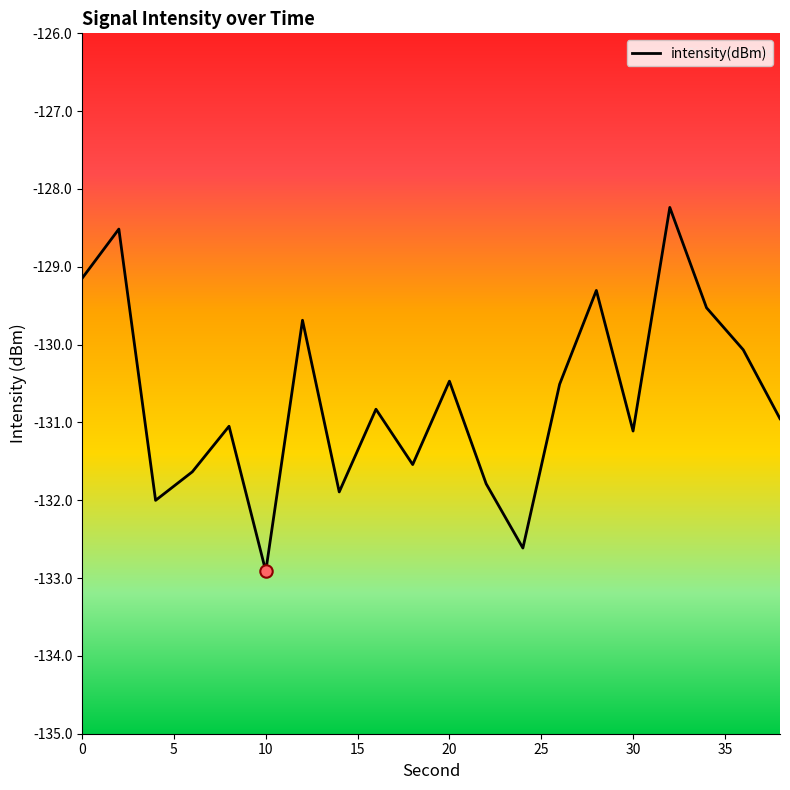

What is the minimum value shown in the chart?

-132.9